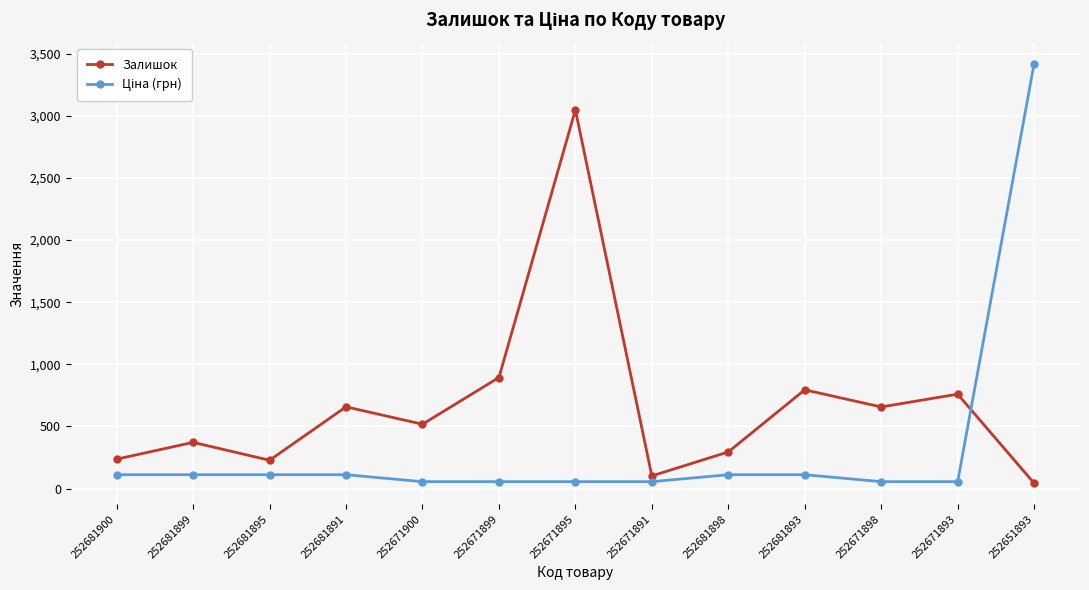

Is it true that Залишок equals 782.3 at 252671900?

False